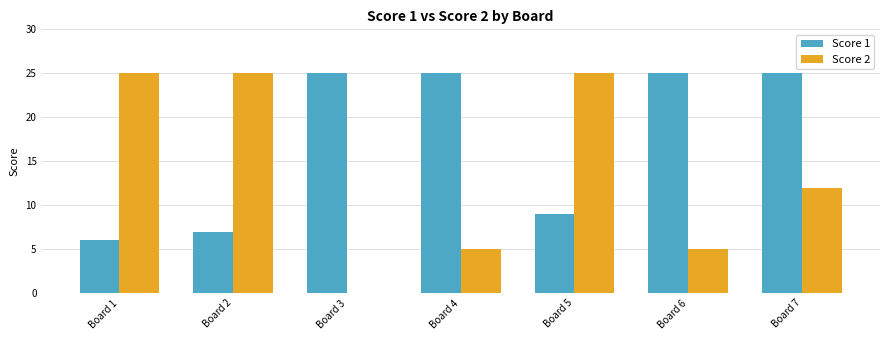

True or false: Score 1 has a value of 40 at Board 7.

False